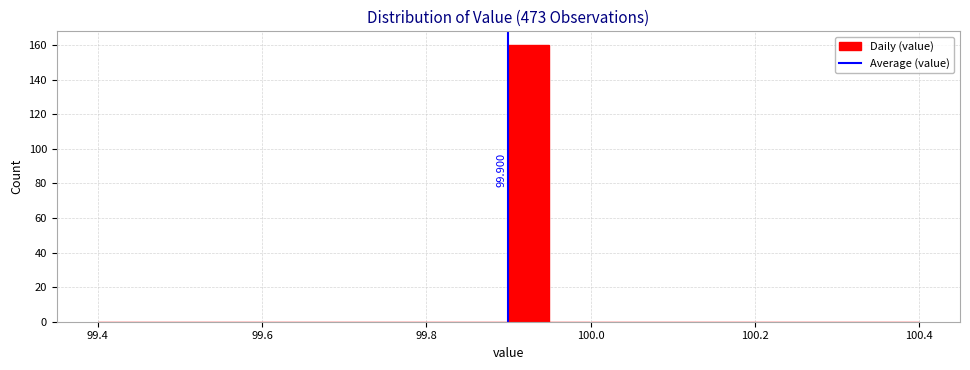

Read against the x-axis, roughly where is the centre of the tallest bar?

99.92